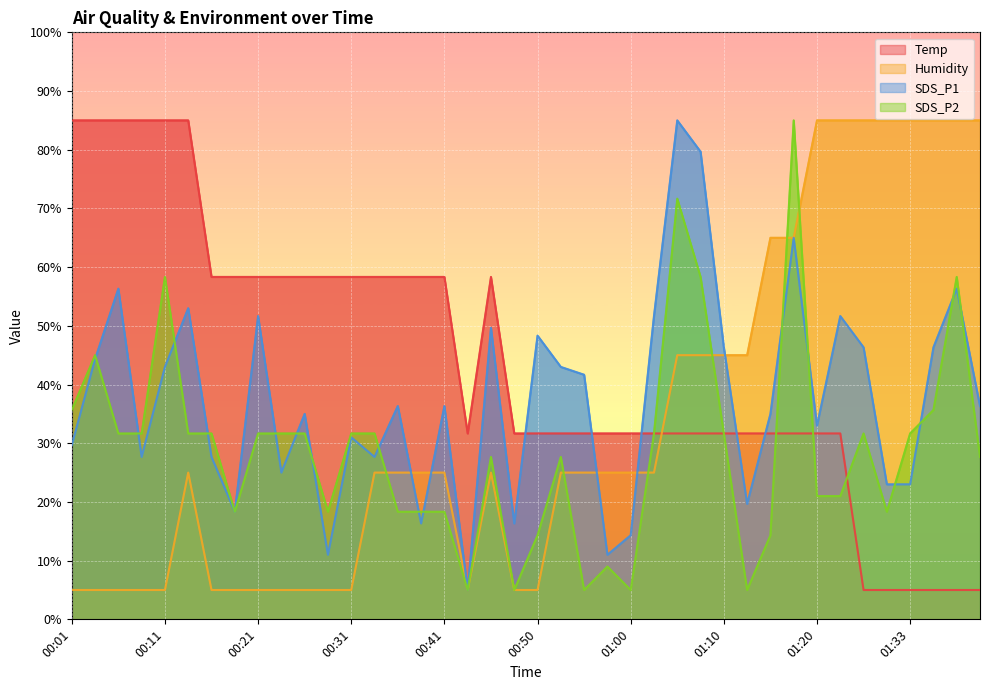

Is it true that Humidity equals 5.0 at 00:16?

True